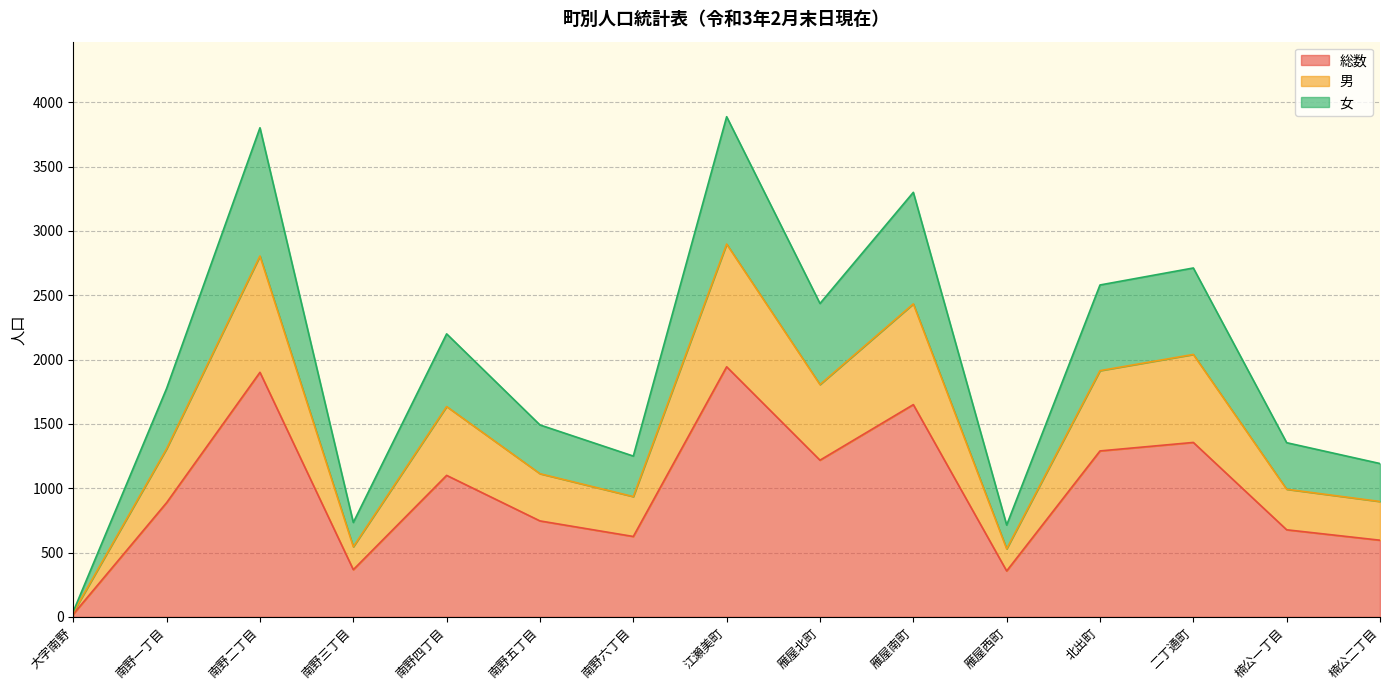

Which series has the widest spread of values?

女